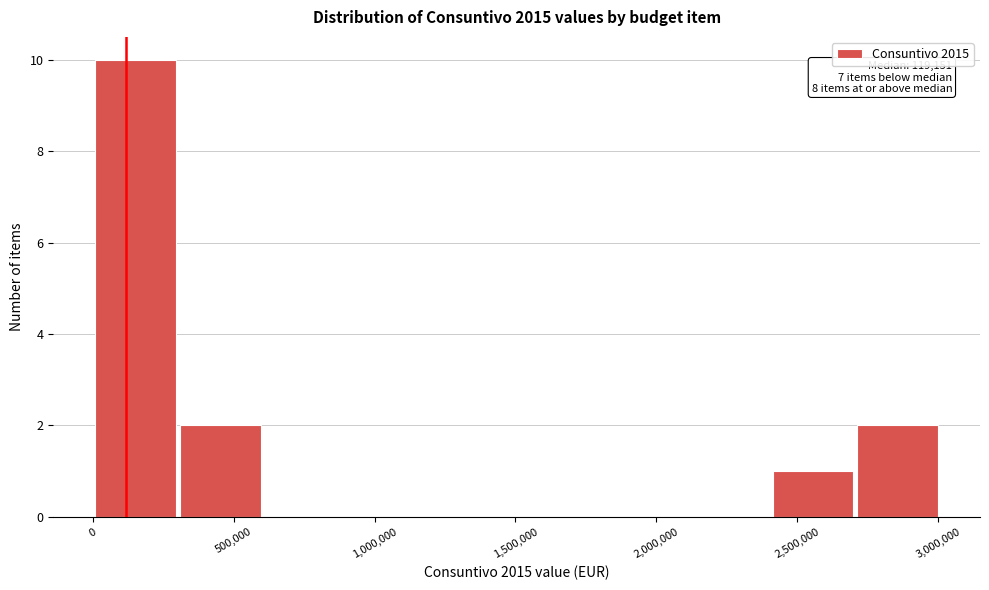

Over which range of the x-axis is the bar tallest?

0 to 300000